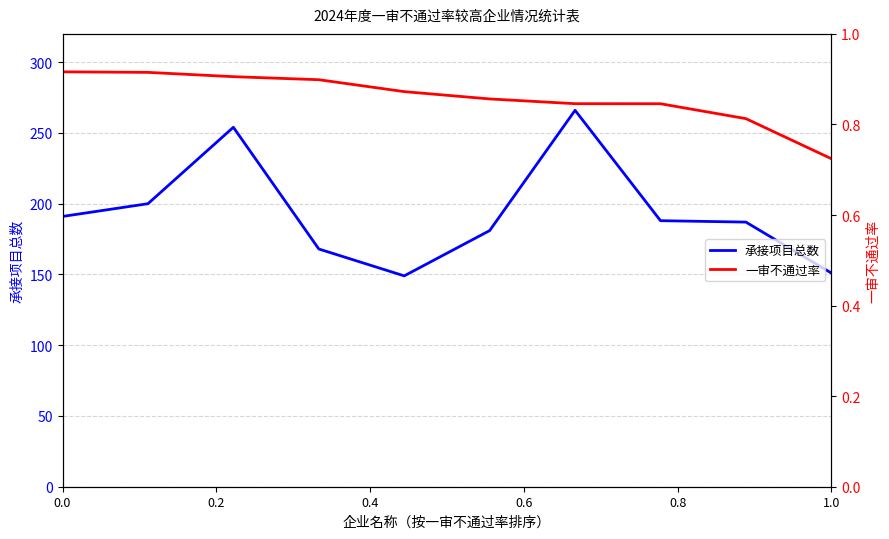

What are all the series names shown in the legend?

承接项目总数, 一审不通过率